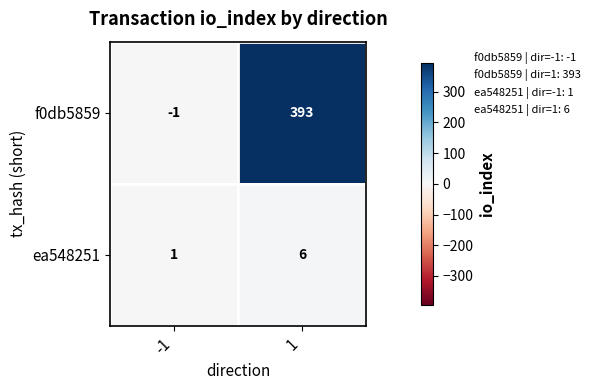

At which category is the sum across all series the highest?

1